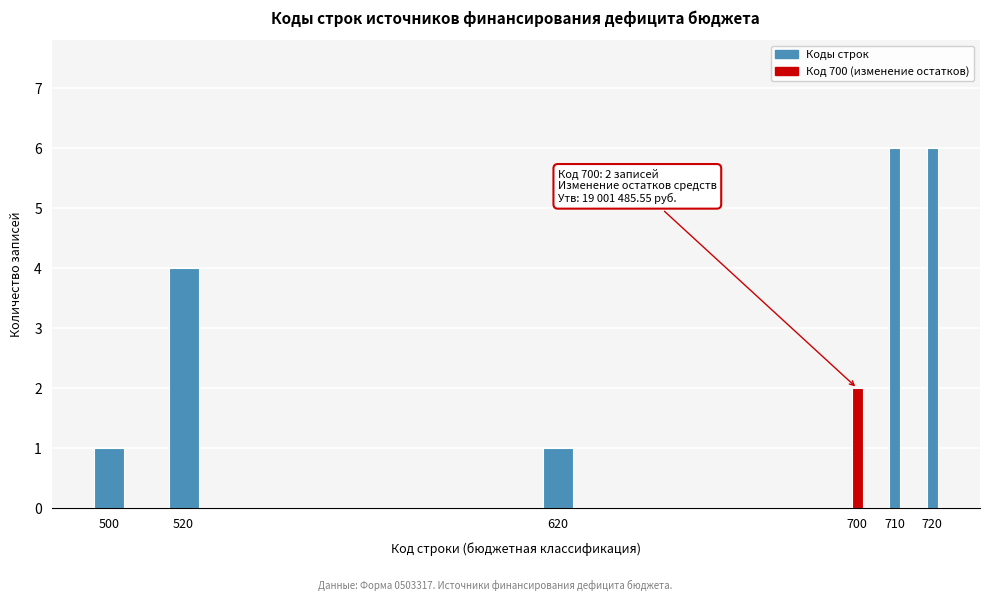

Reading left to right, list all the values displayed in this chart.

500=1	520=4	620=1	700=2	710=6	720=6